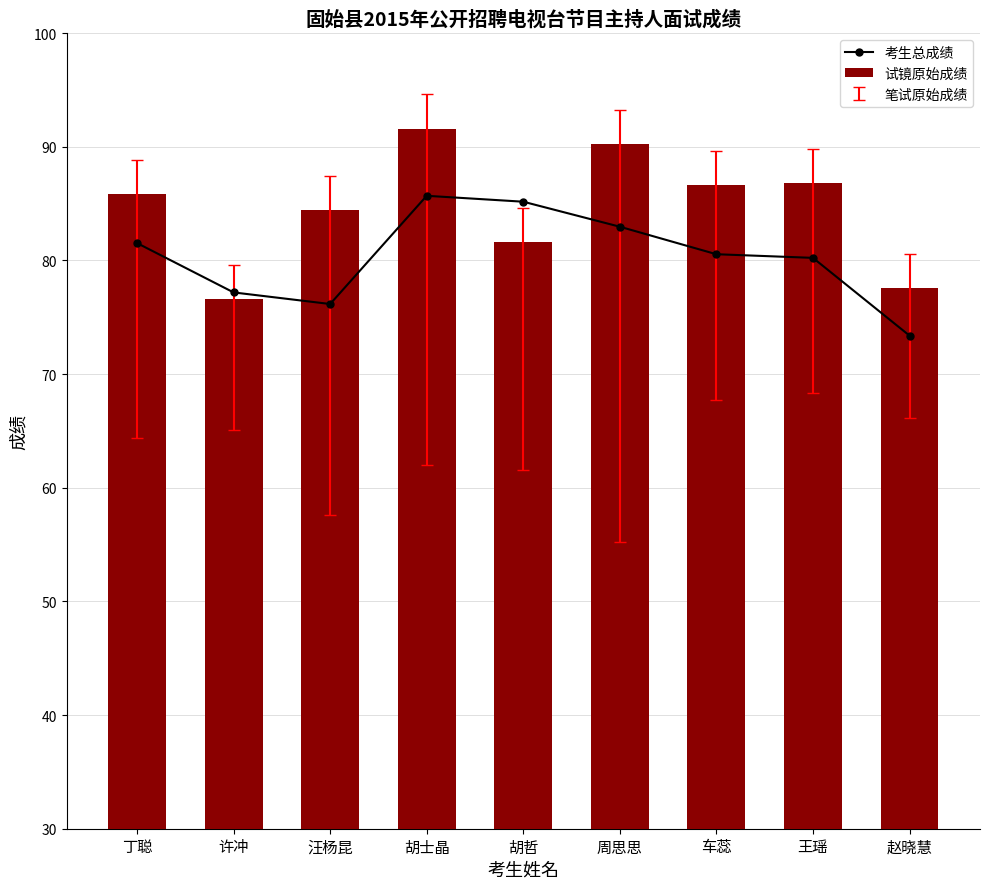

True or false: 试镜原始成绩 has a value of 128.3 at 胡哲.

False